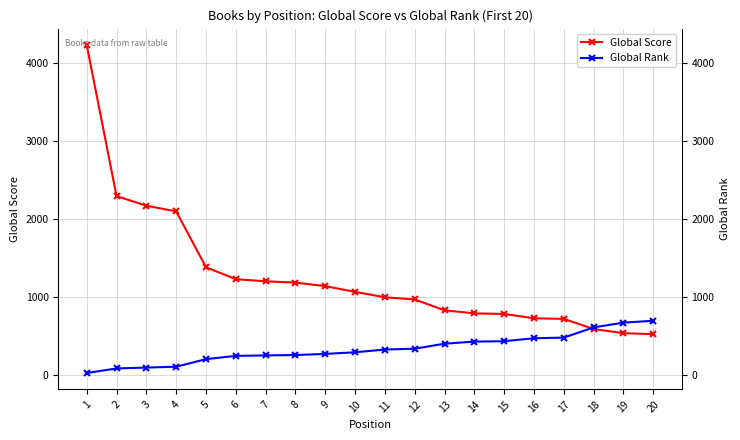

What is the sum of the Global Score values at 8 and 6?

2416